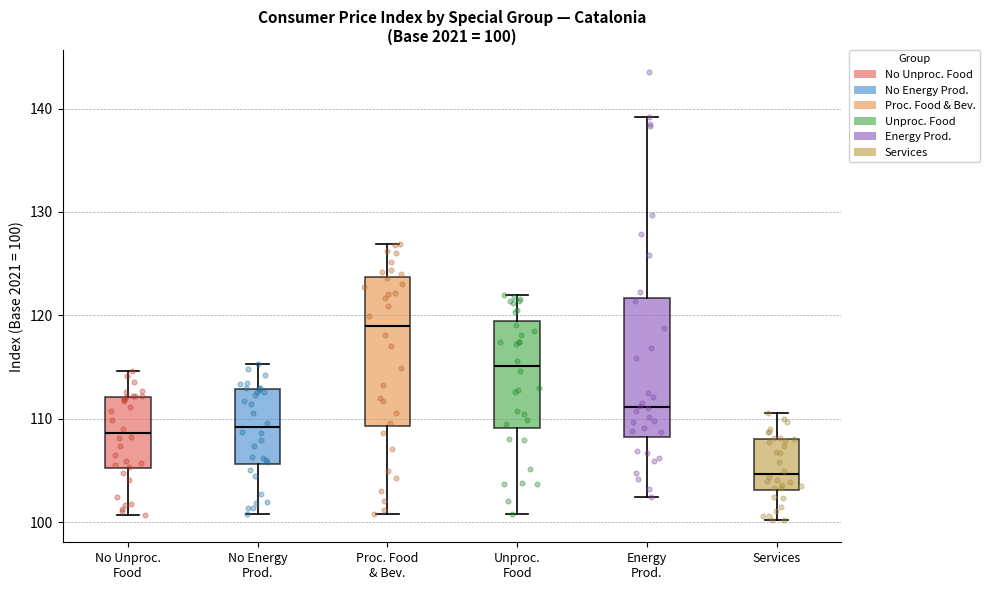

Comparing the boxes themselves (not the whiskers), which one is the tallest?

Proc. Food & Bev.